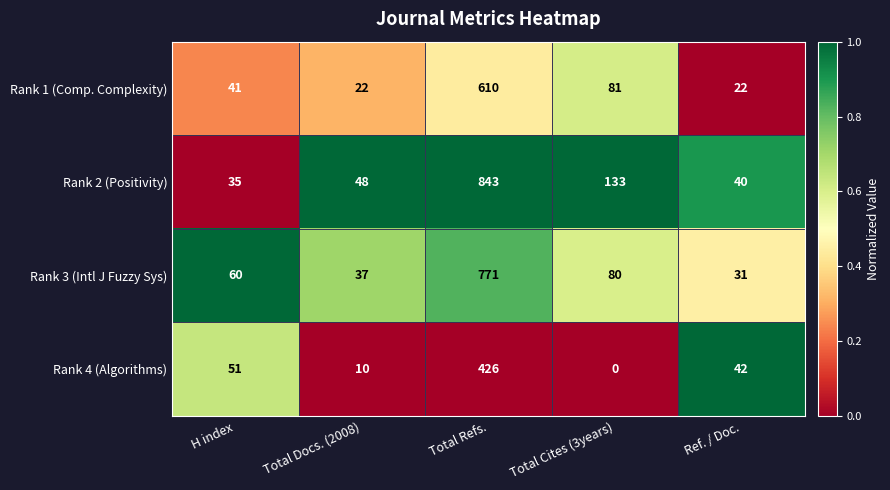

List the series in order of their peak value, highest first.

Rank 2 (Positivity), Rank 3 (Intl J Fuzzy Sys), Rank 1 (Comp. Complexity), Rank 4 (Algorithms)